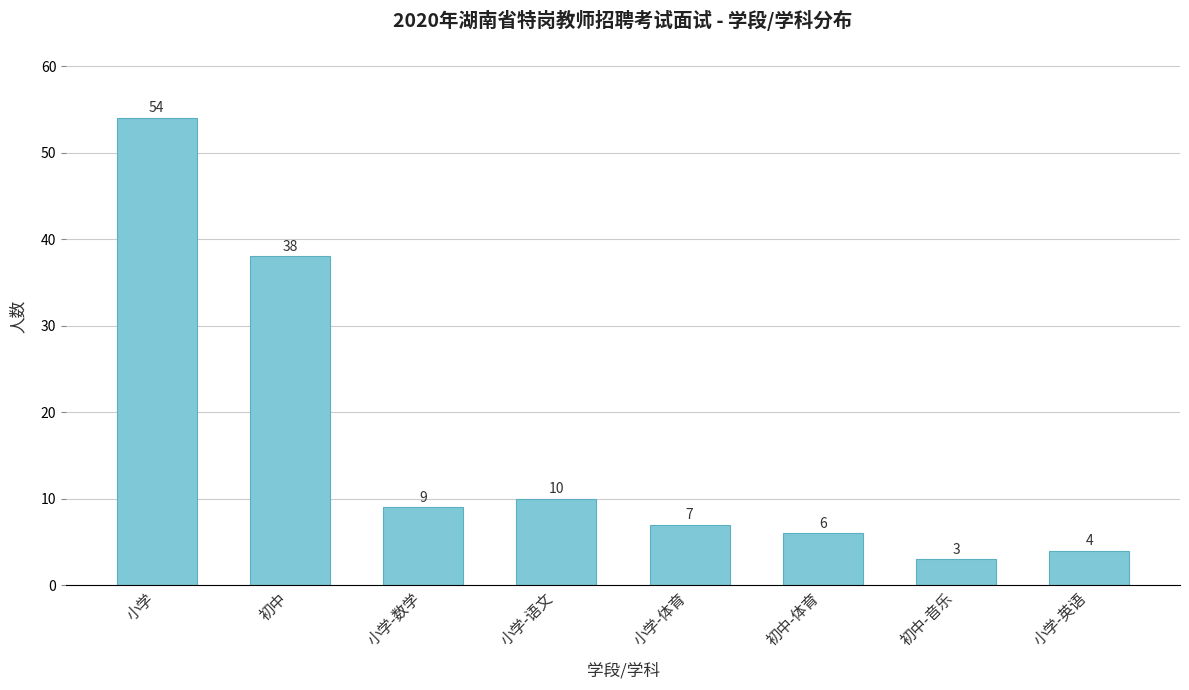

Is it true that the value at 小学-语文 is 16?

False